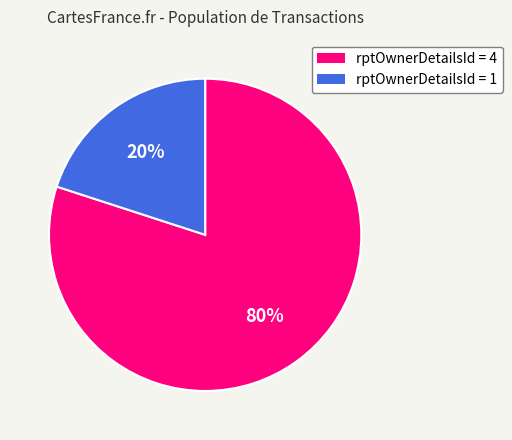

Which has a higher value, rptOwnerDetailsId = 1 or rptOwnerDetailsId = 4?

rptOwnerDetailsId = 4